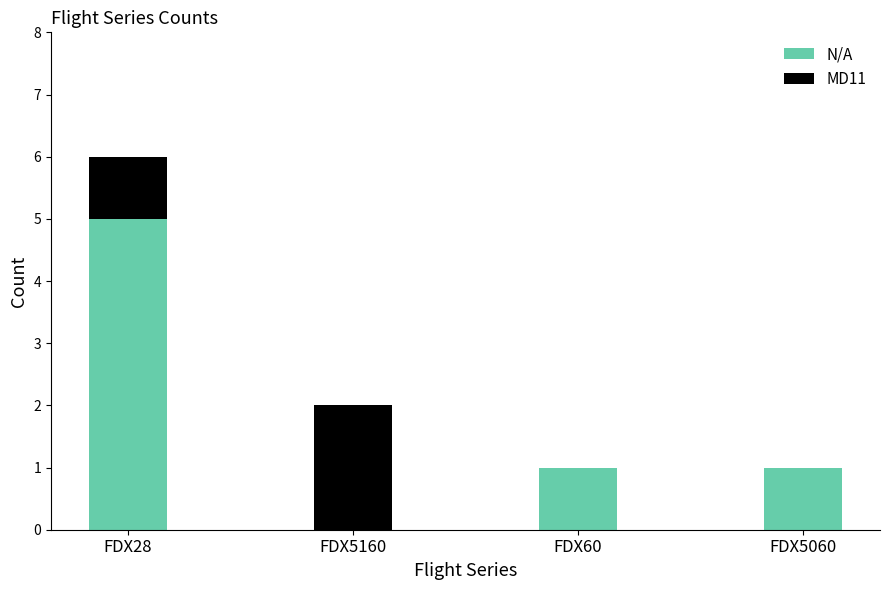

Read the N/A value at FDX28.

5